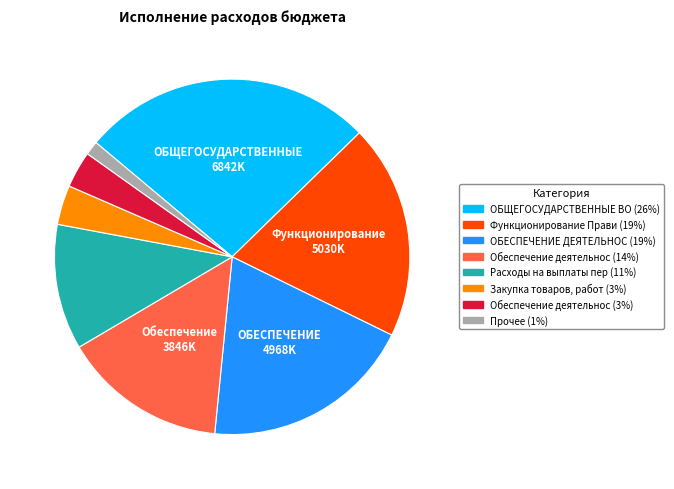

Is there a majority slice in this chart?

No